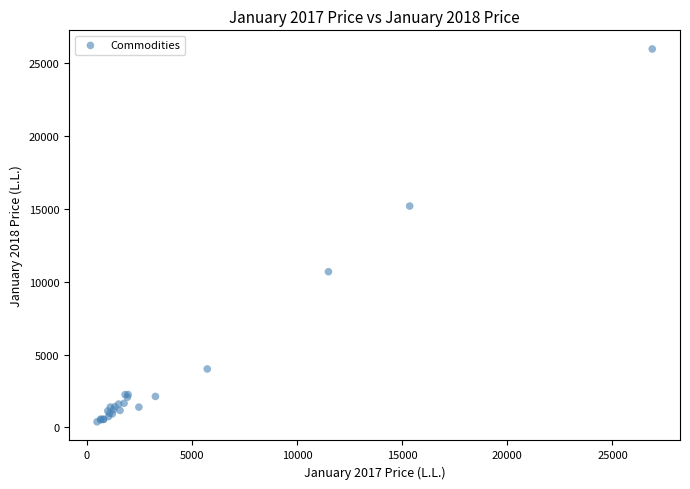

What Y value in the scatter plot is closest to 13179?

15193.5